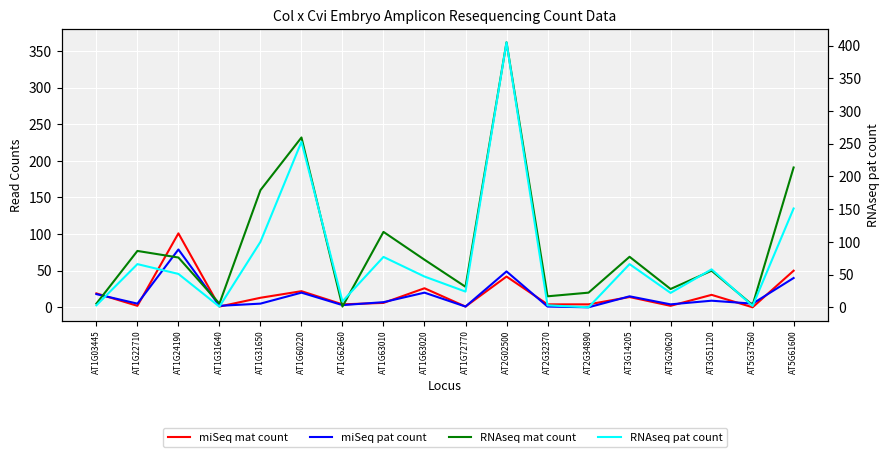

Is the value of miSeq pat count at AT5G61600 greater than the value of RNAseq mat count at AT3G14205?

No